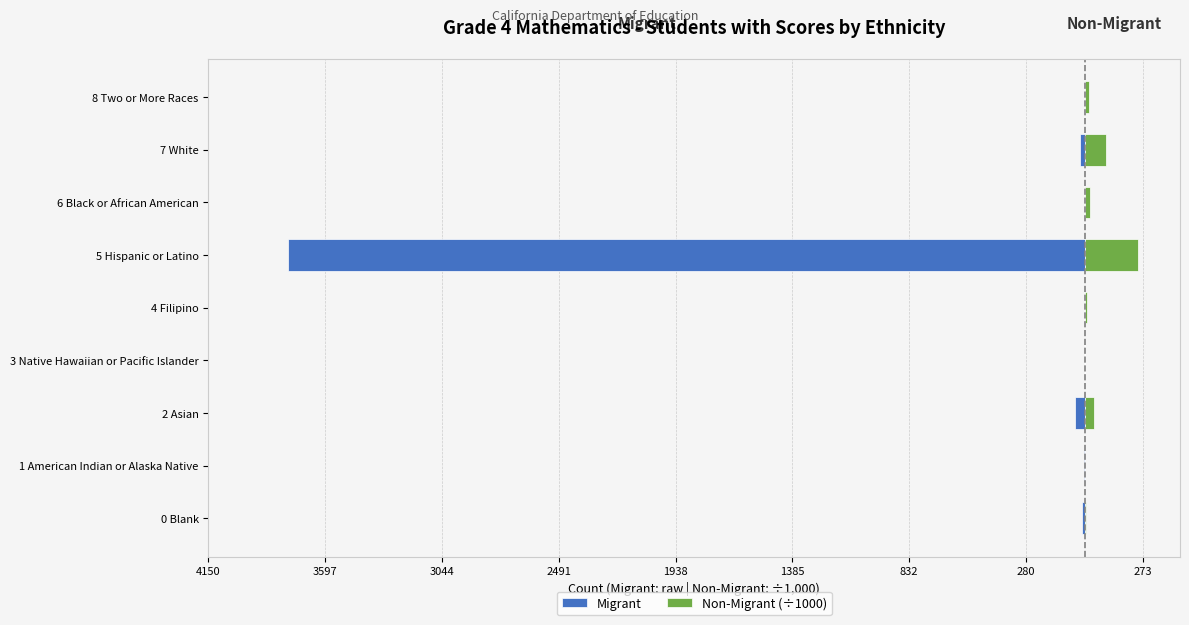

Which series has the largest range (max minus min)?

Migrant